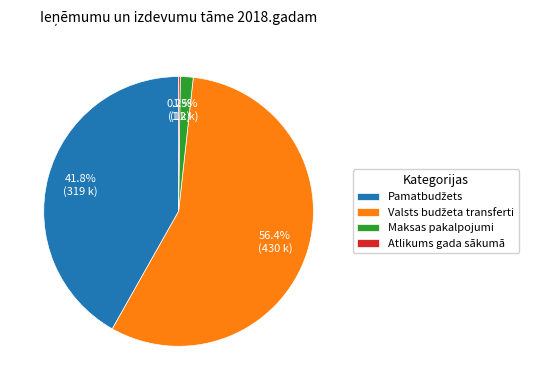

Is there any slice that represents more than half of the pie?

Yes